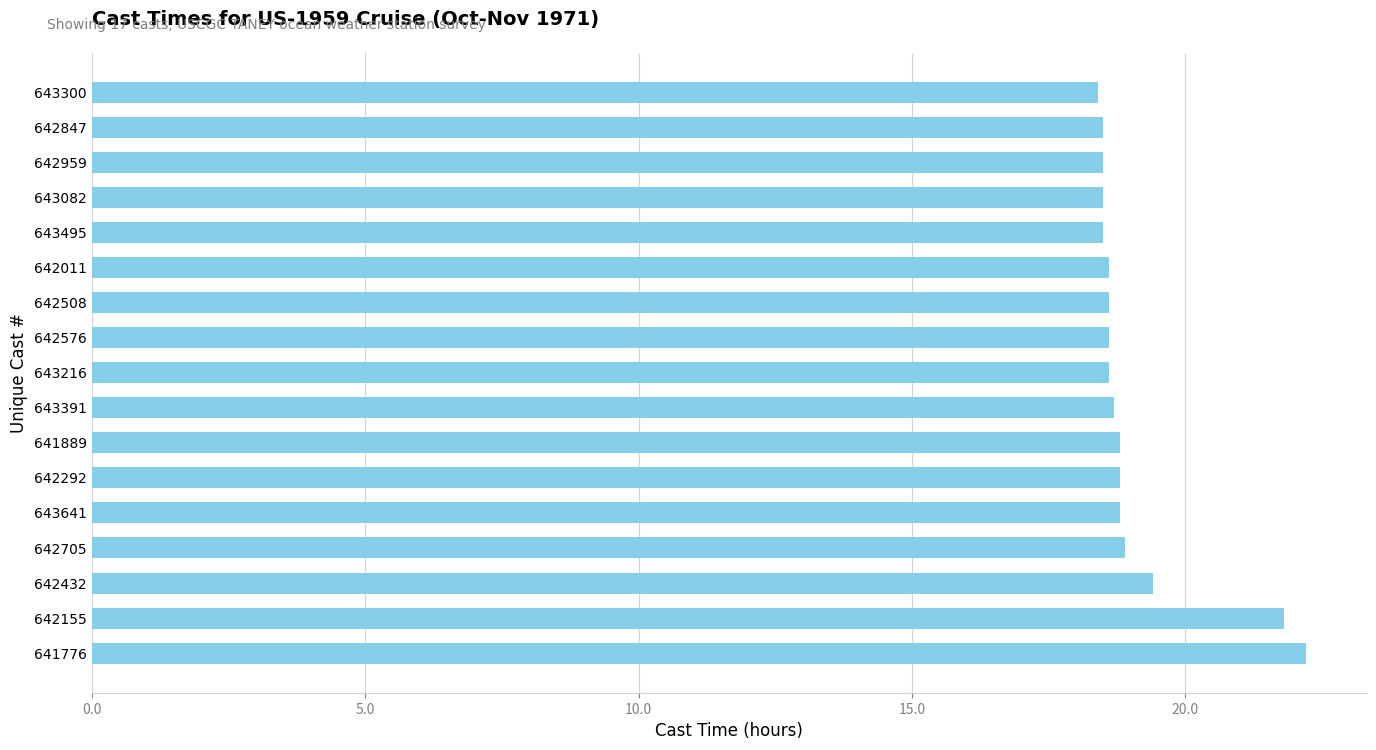

What is the difference between the second highest and minimum values?

3.4